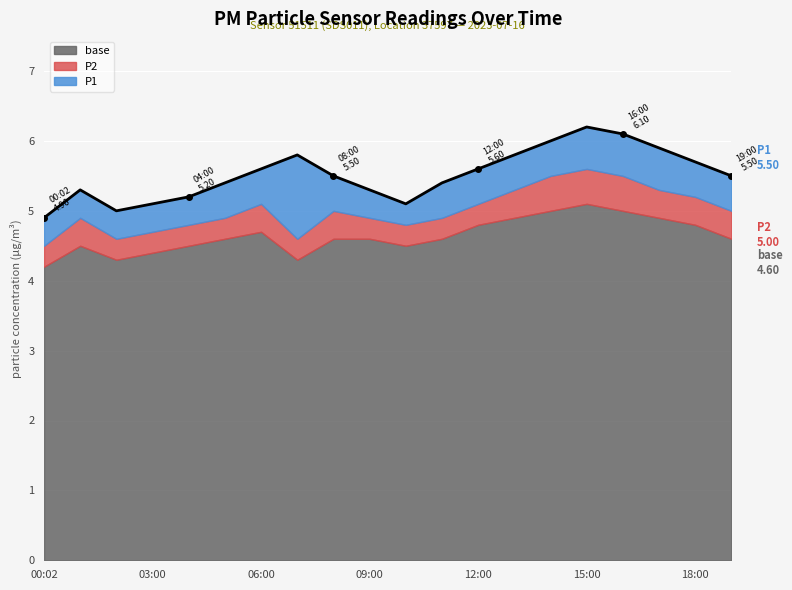

What is the sum of the base values at 09:00 and 06:00?

9.3